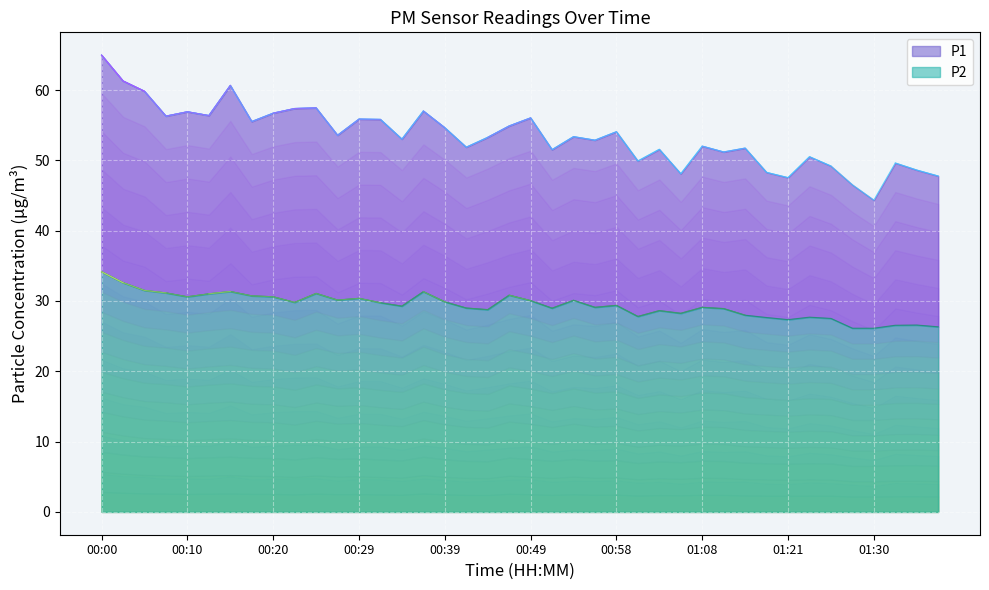

List the labels in order of P1 value, smallest first.

01:30, 01:28, 01:21, 01:38, 01:06, 01:18, 01:35, 01:25, 01:33, 01:01, 01:23, 01:11, 00:51, 01:03, 01:13, 00:41, 01:08, 00:56, 00:34, 00:44, 00:54, 00:27, 00:58, 00:39, 00:46, 00:17, 00:32, 00:29, 00:49, 00:08, 00:12, 00:20, 00:10, 00:37, 00:22, 00:25, 00:05, 00:15, 00:03, 00:00